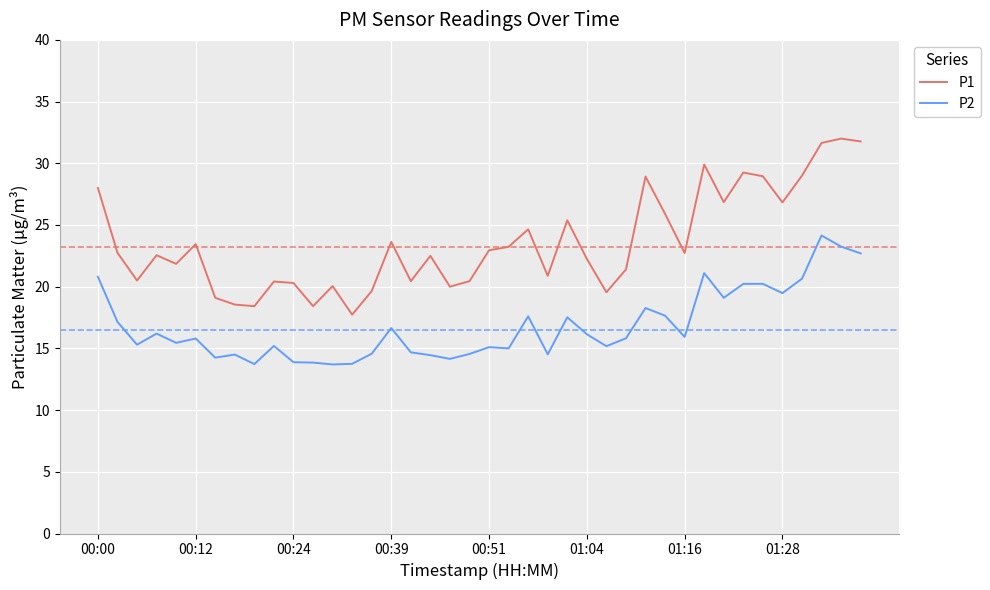

Which series has the largest range (max minus min)?

P1